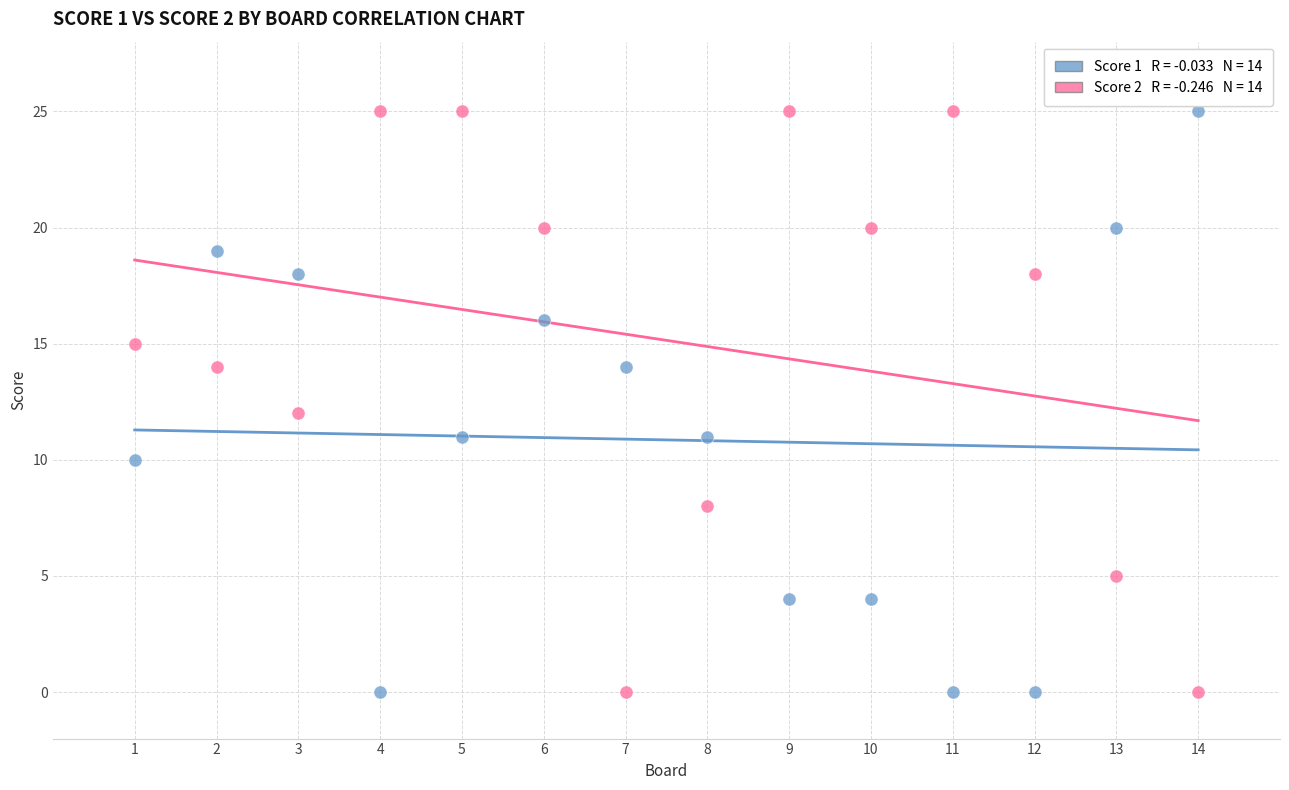

Across all data points, what is the range of Y values (max minus min)?

25